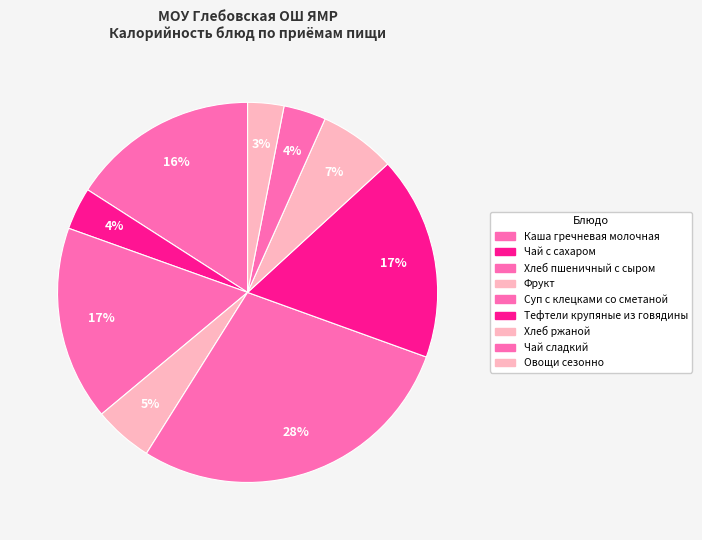

What is the change in value from Хлеб пшеничный с сыром to Чай сладкий?

-147